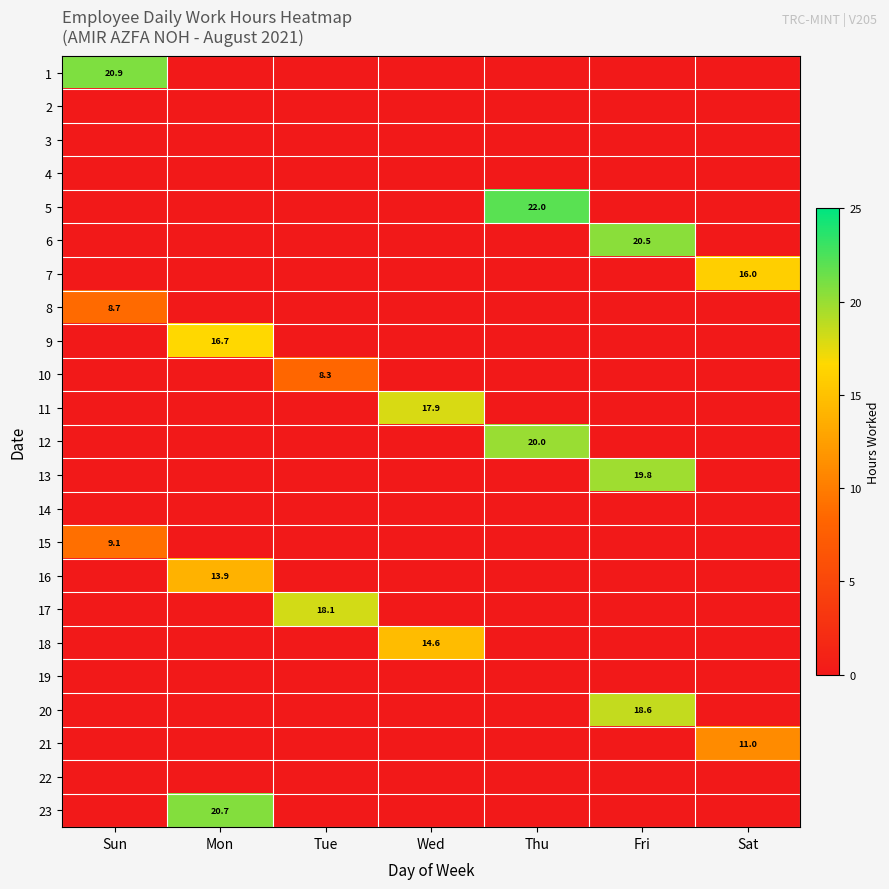

Is it true that 12 equals 20.0 at Thu?

True